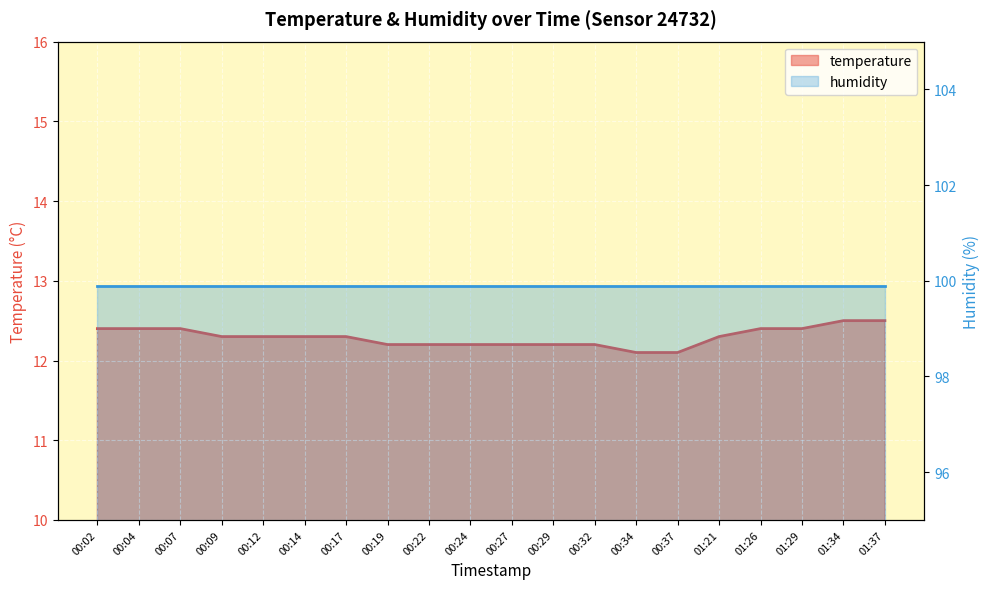

Which category has the lowest value across all series?

00:34